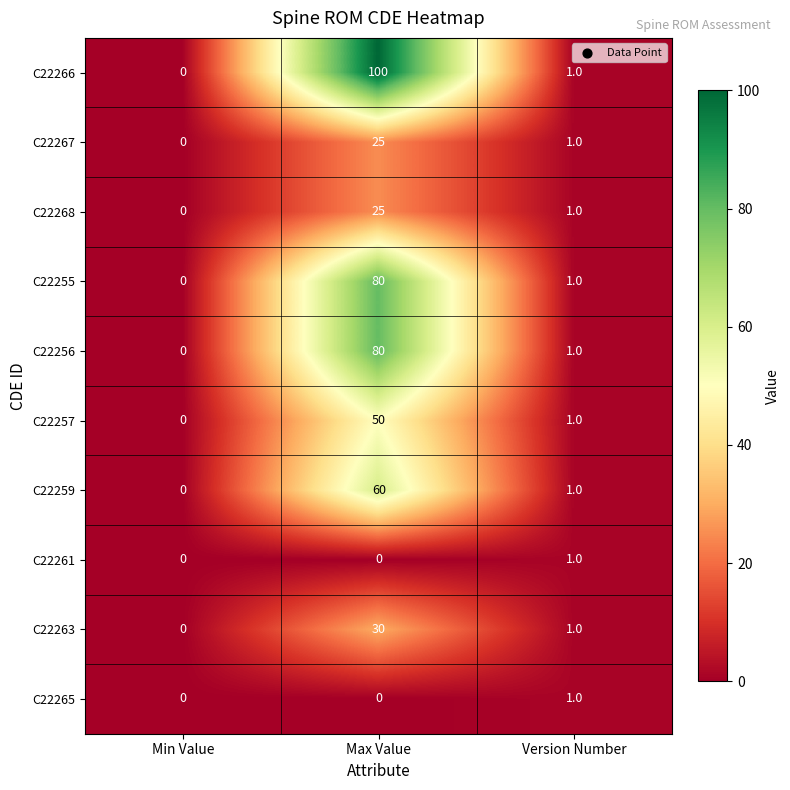

True or false: C22266 has a value of 66 at Max Value.

False